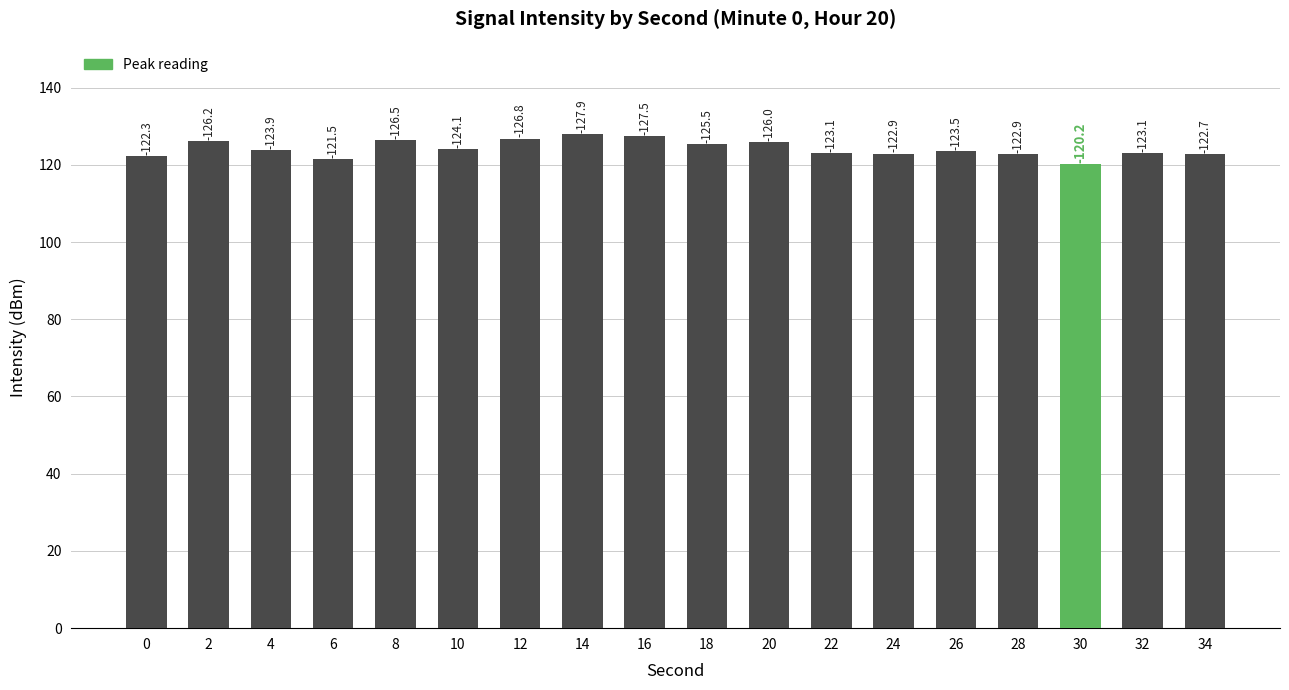

Reading right to left, extract all data points from this chart.

122.7	123.1	120.2	122.9	123.5	122.9	123.1	126.0	125.5	127.5	127.9	126.8	124.1	126.5	121.5	123.9	126.2	122.3